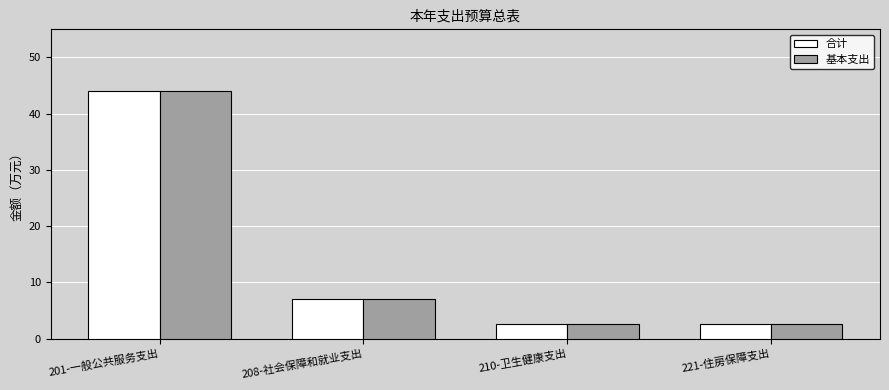

At which category is the sum across all series the highest?

201-一般公共服务支出